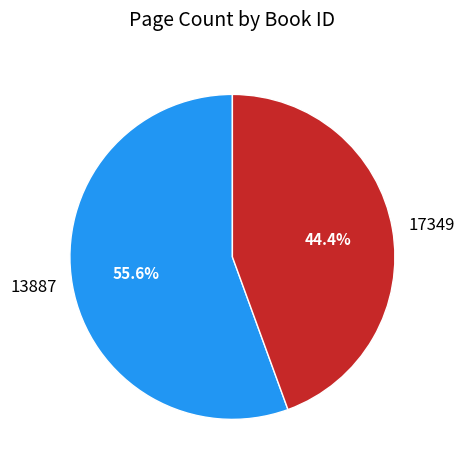

Is it true that 17349 is 31% of the pie?

False